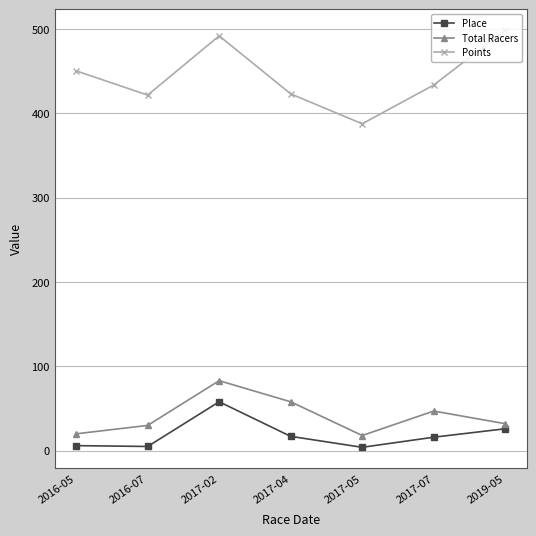

In Points, how many points are higher than both neighbors (excluding endpoints)?

1